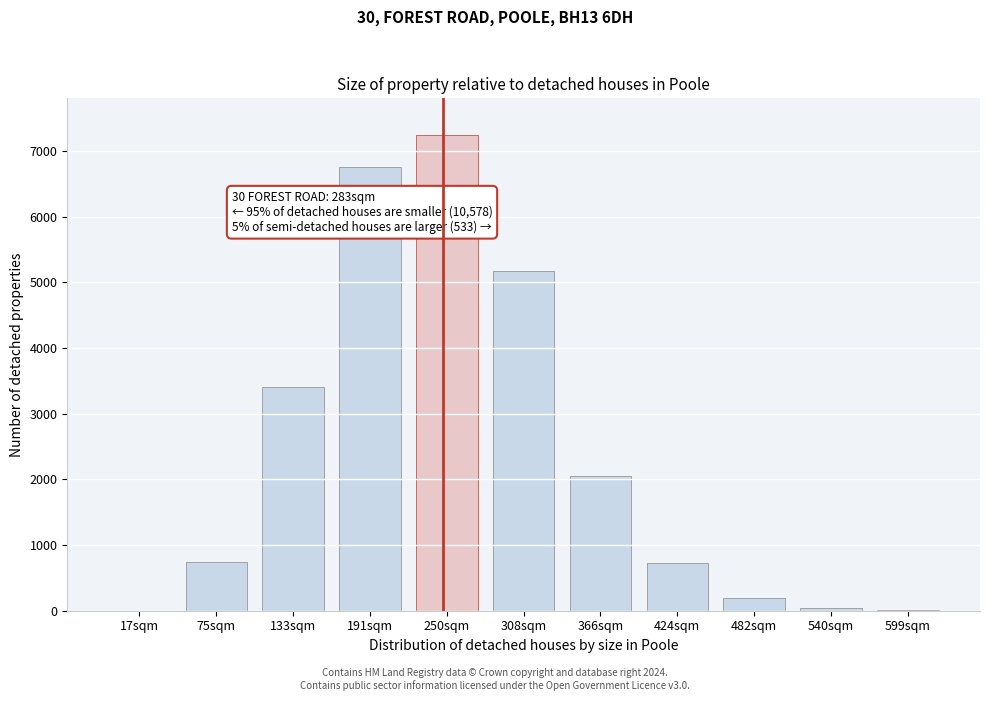

Where is the data nearest to the value 3619?

133sqm